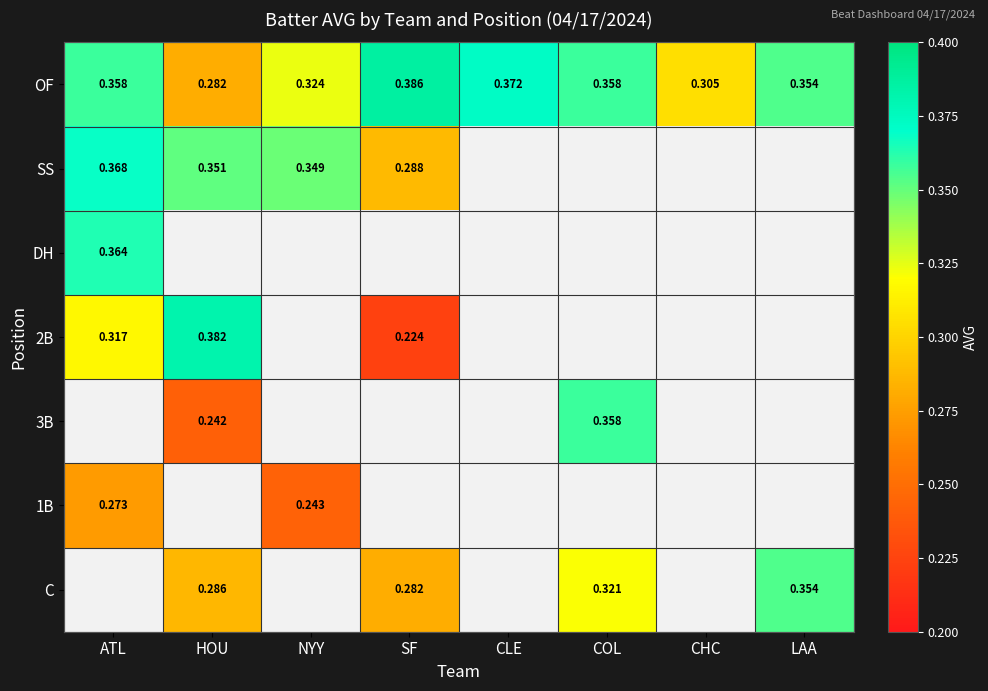

What is the spread (max minus min) of values at HOU?

0.1